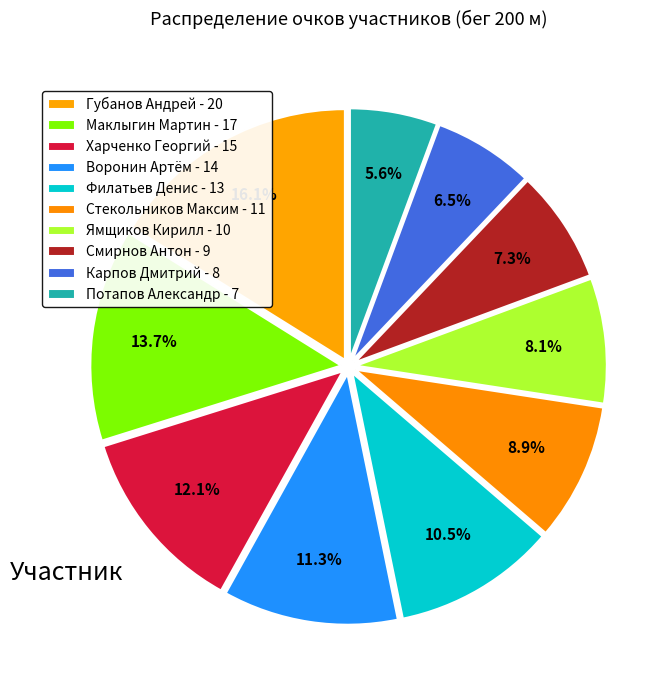

How many segments does this pie chart have?

10